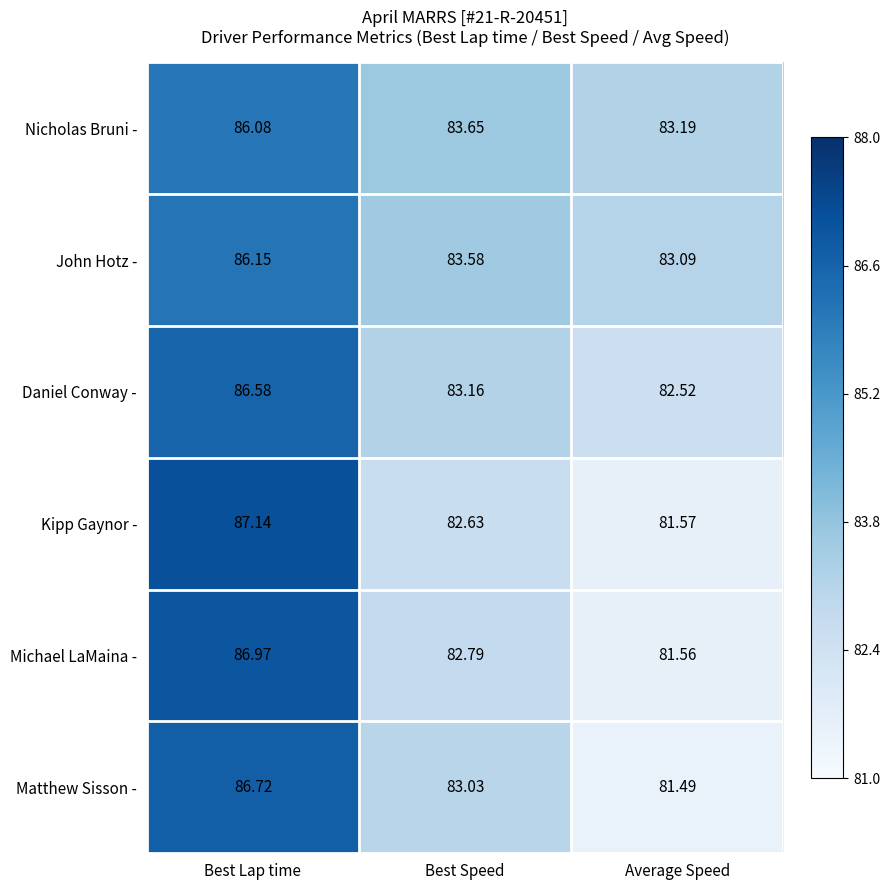

Which series has the widest spread of values?

Kipp Gaynor -